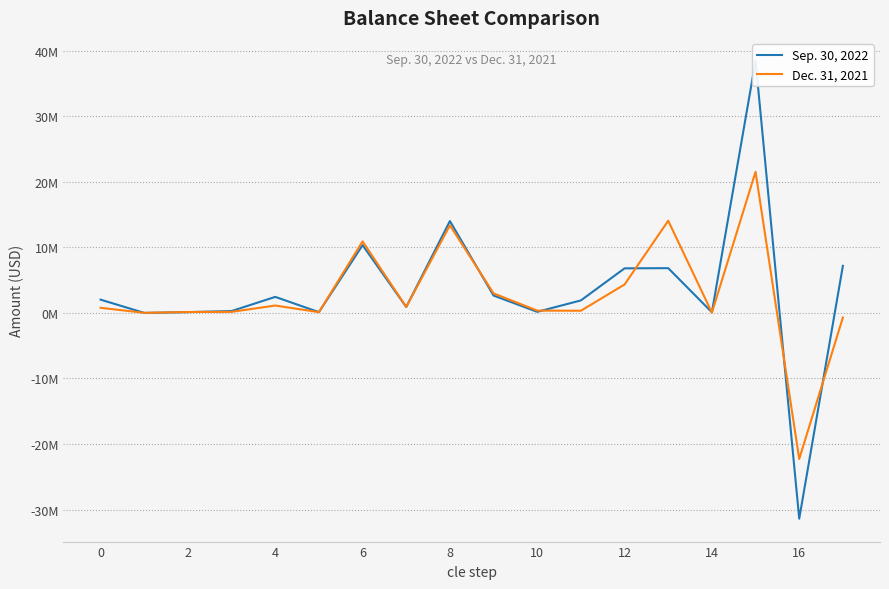

Is it true that Sep. 30, 2022 equals 2158 at 2?

False